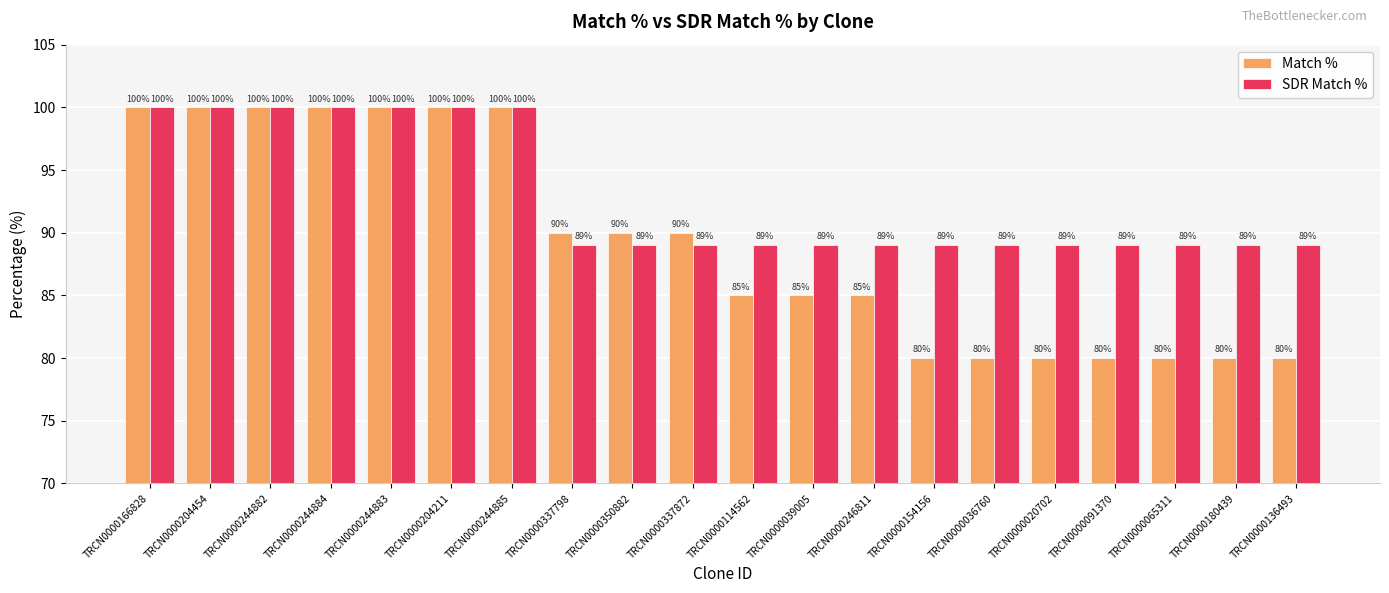

How many bars are there in each group?

2